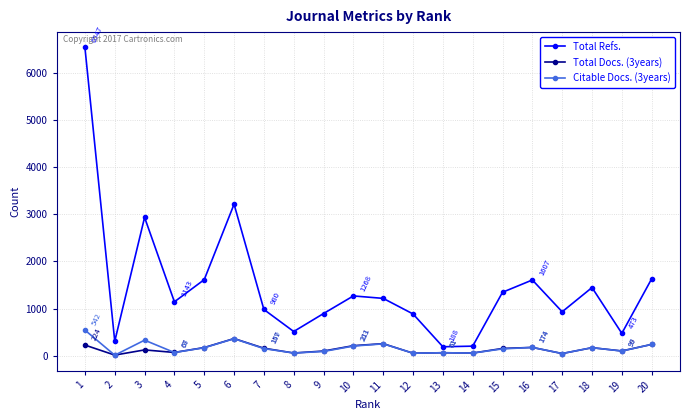

Rank the series by their maximum value, from highest to lowest.

Total Refs., Citable Docs. (3years), Total Docs. (3years)